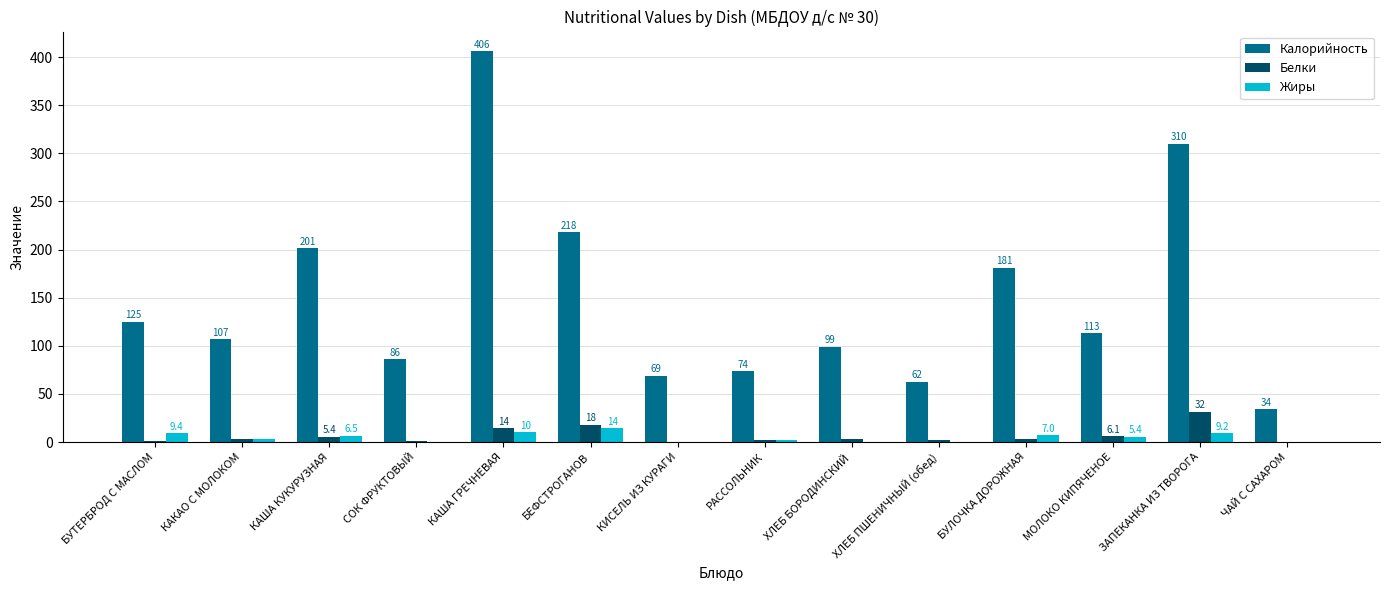

At which category is the sum across all series the highest?

КАША ГРЕЧНЕВАЯ